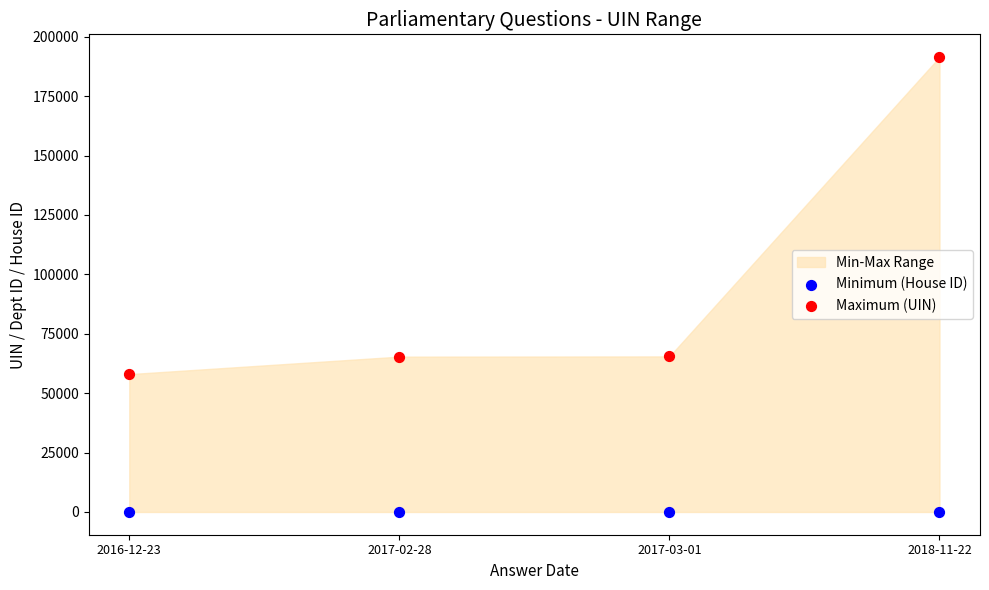

Which series reaches the maximum Y coordinate?

Maximum (UIN)